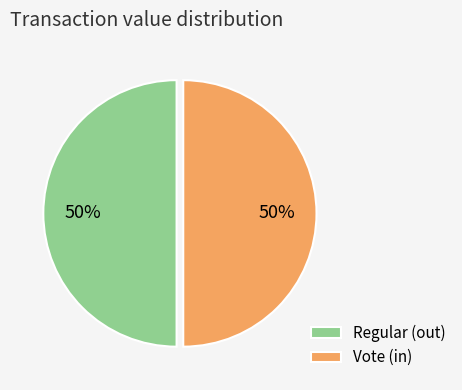

To the nearest percent, what is the combined percentage of Regular and Vote?

100%